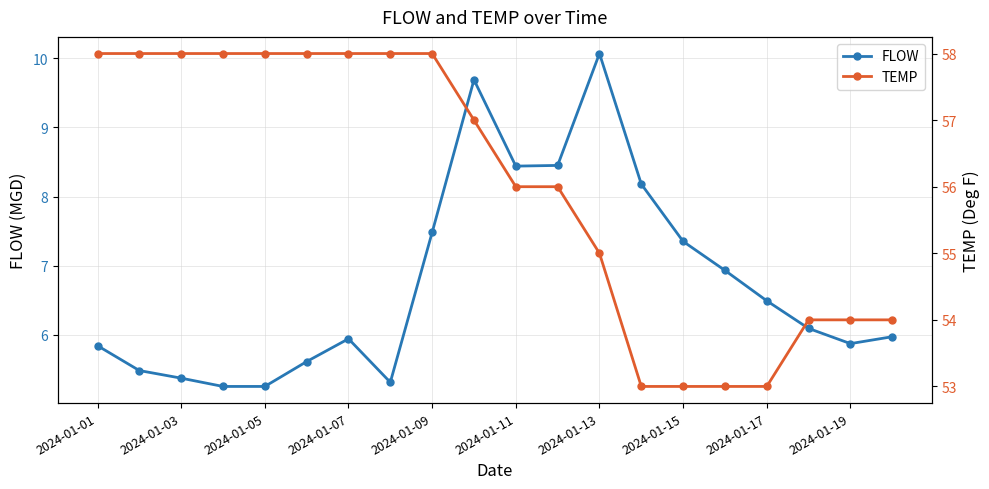

What is the greatest value displayed?

58.0